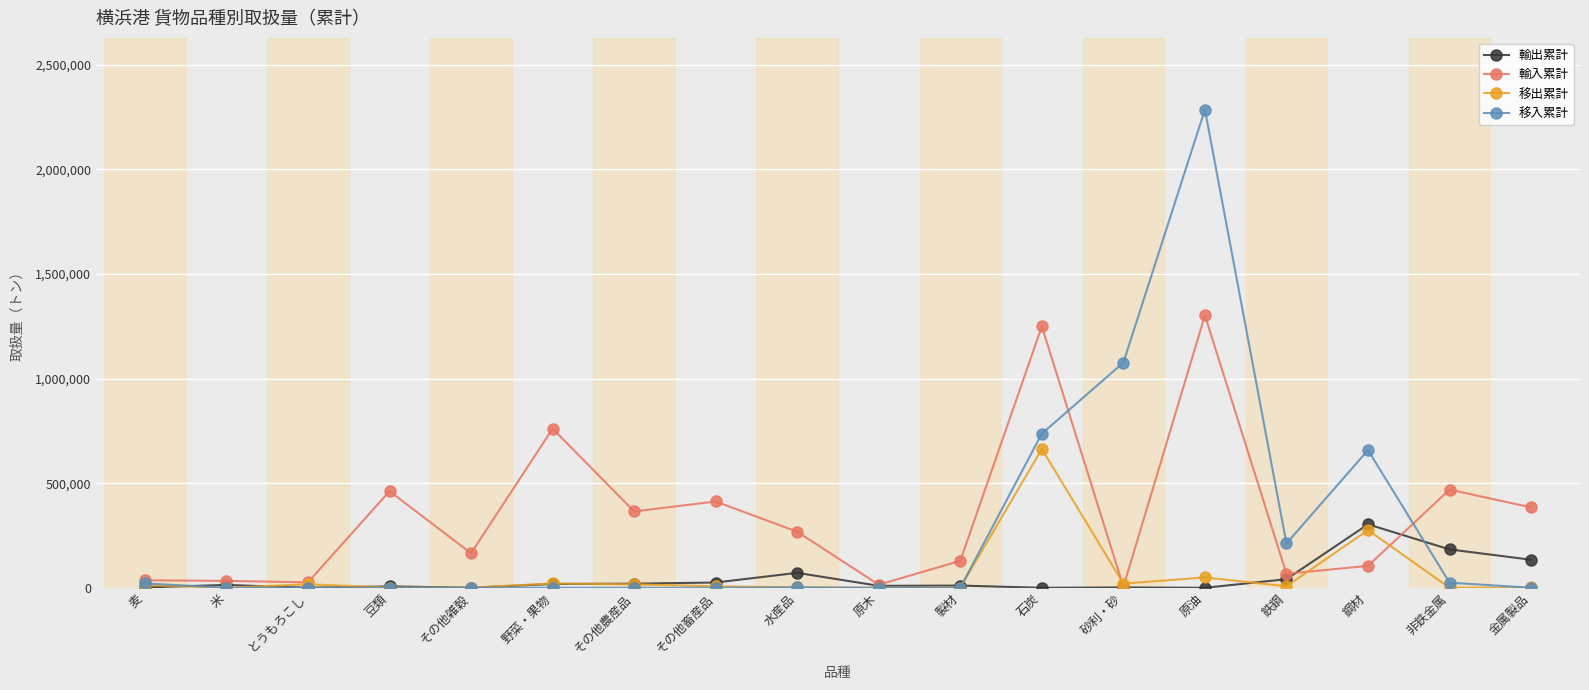

What is the label of the 18th point from the right?

麦